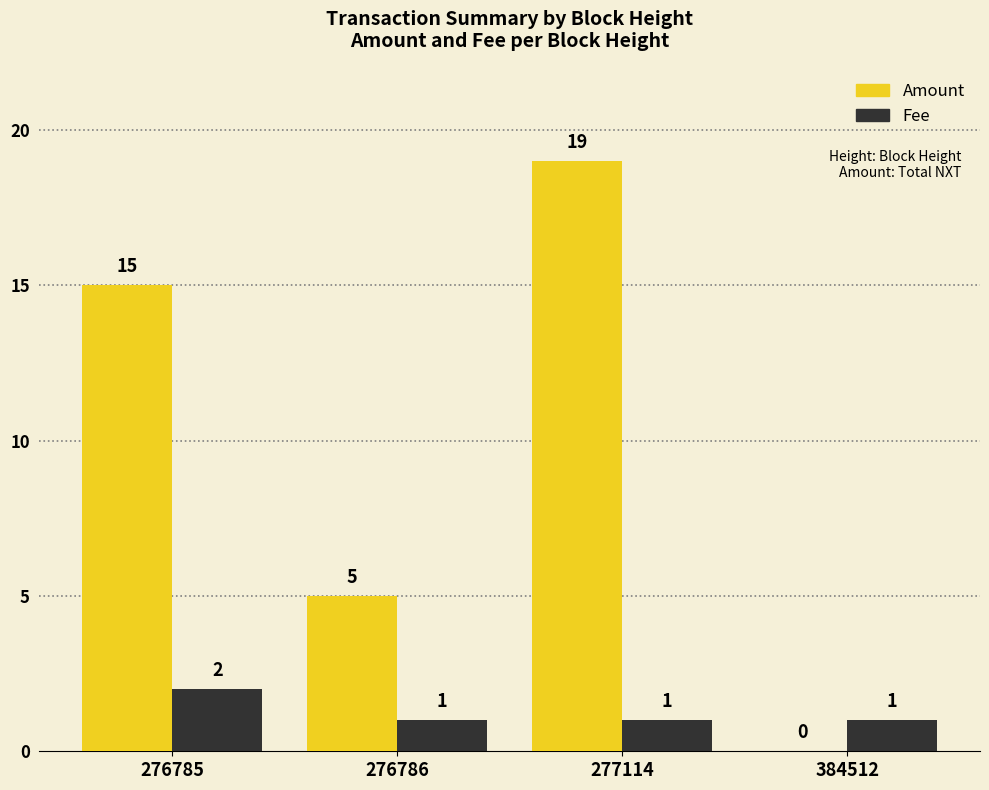

At how many categories does at least one series exceed 3?

3